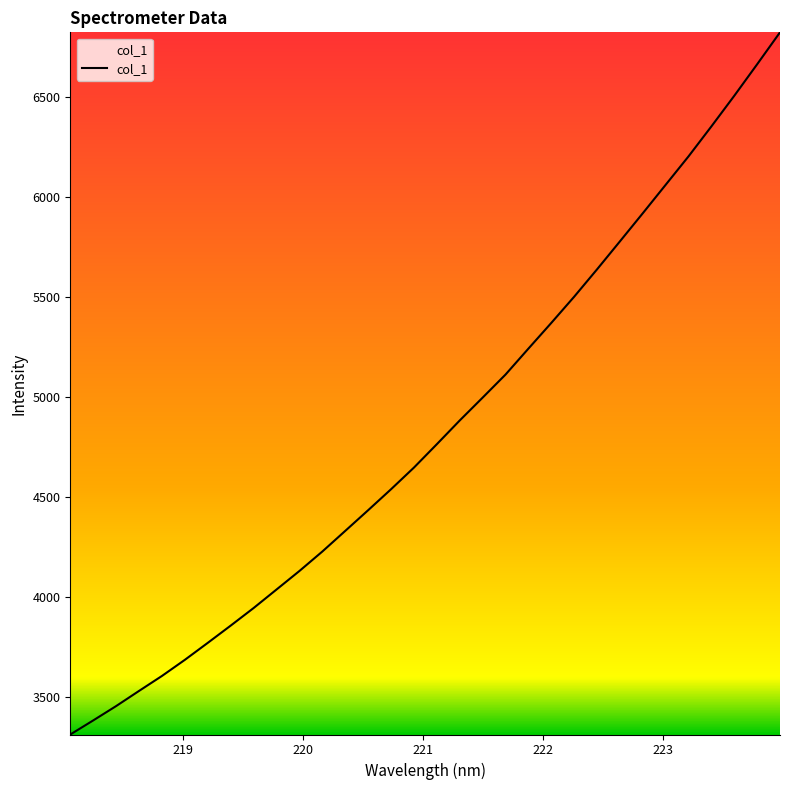

What is the smallest value displayed?

3314.4